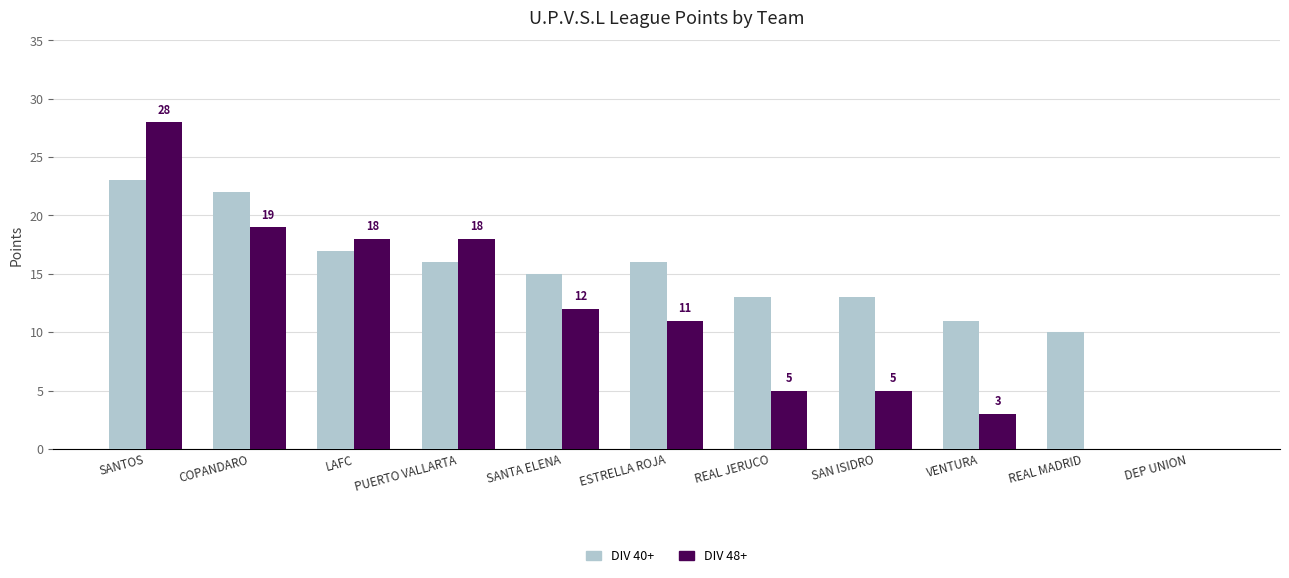

What is the highest value of the DIV 48+ series?

28